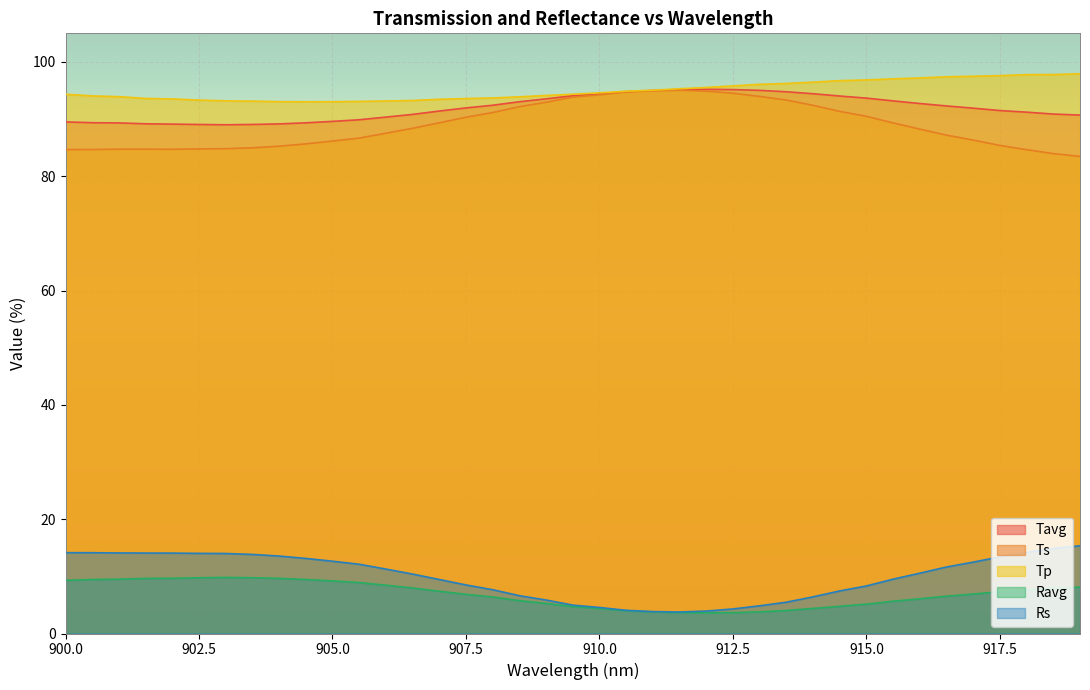

How many lines are shown in the chart?

5